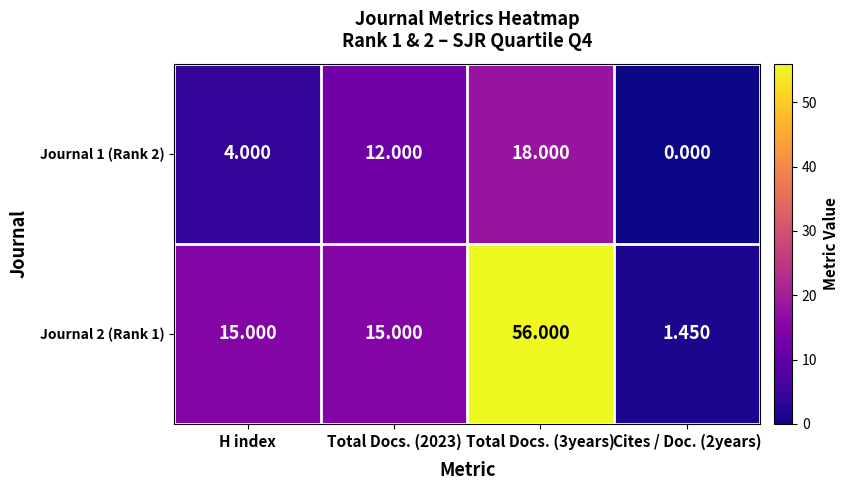

Is the value of Journal 1 (Rank 2) at Total Docs. (3years) greater than the value of Journal 2 (Rank 1) at Total Docs. (3years)?

No